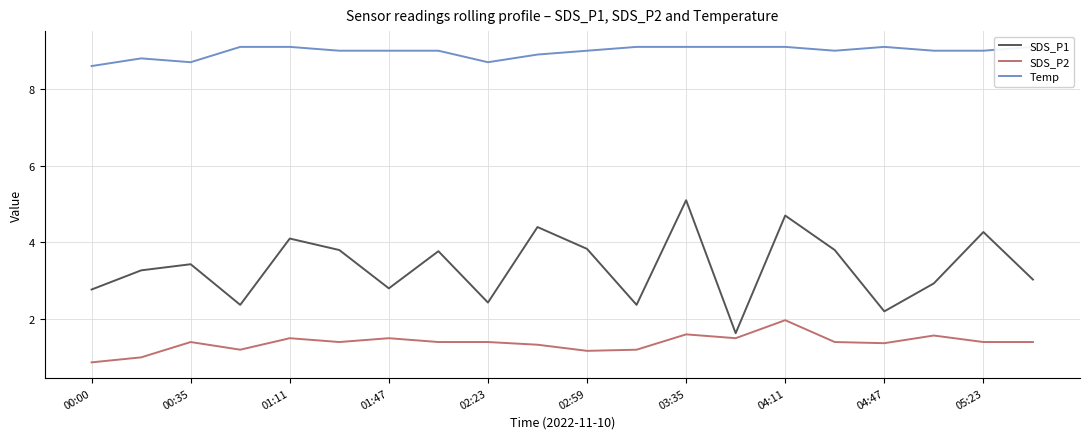

At how many categories does at least one series exceed 1?

20